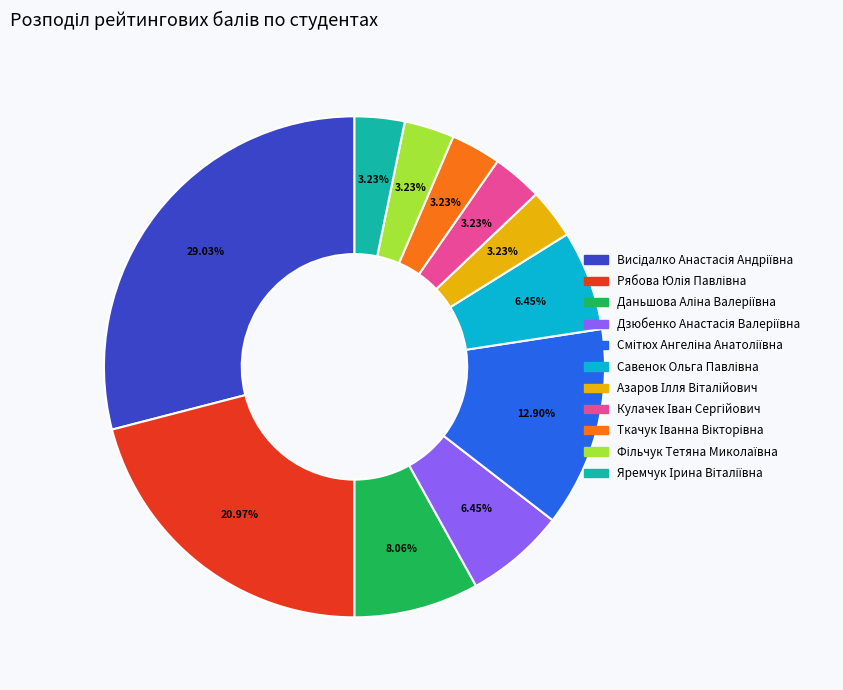

Does any single category account for the majority?

No